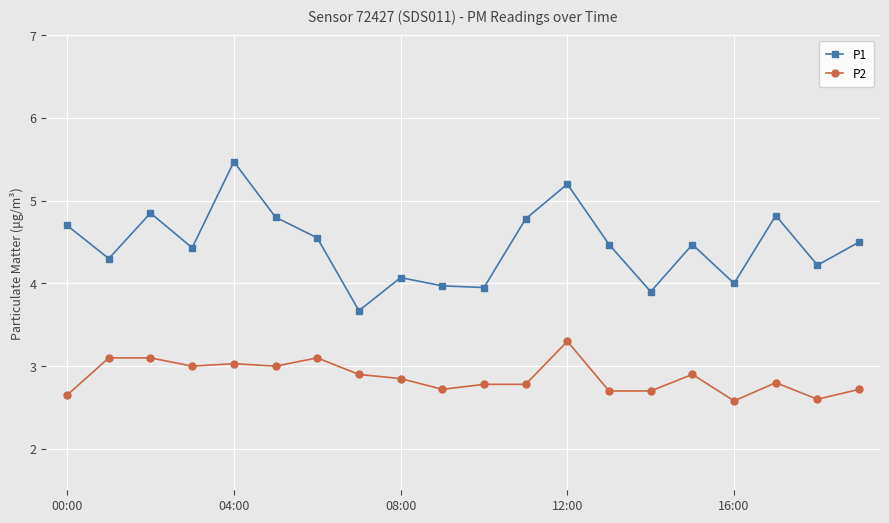

True or false: P2 and P1 intersect in this chart.

False